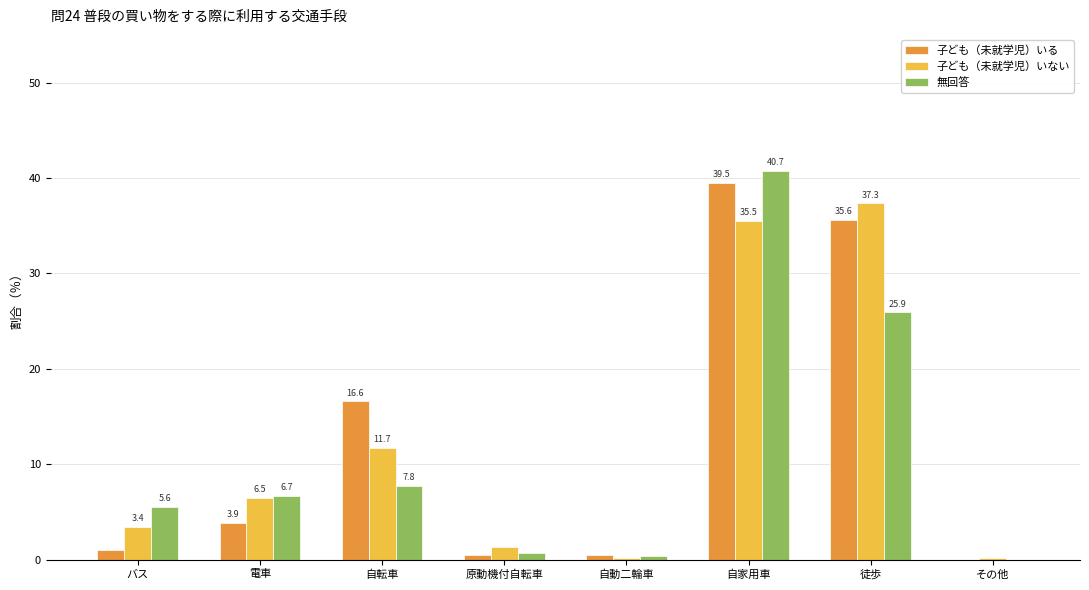

Which category has the highest value in the 子ども（未就学児）いる series?

自家用車